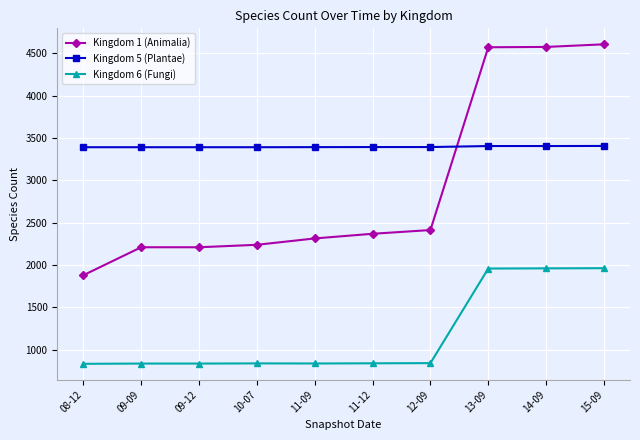

List the series in order of their overall mean, lowest first.

Kingdom 6 (Fungi), Kingdom 1 (Animalia), Kingdom 5 (Plantae)